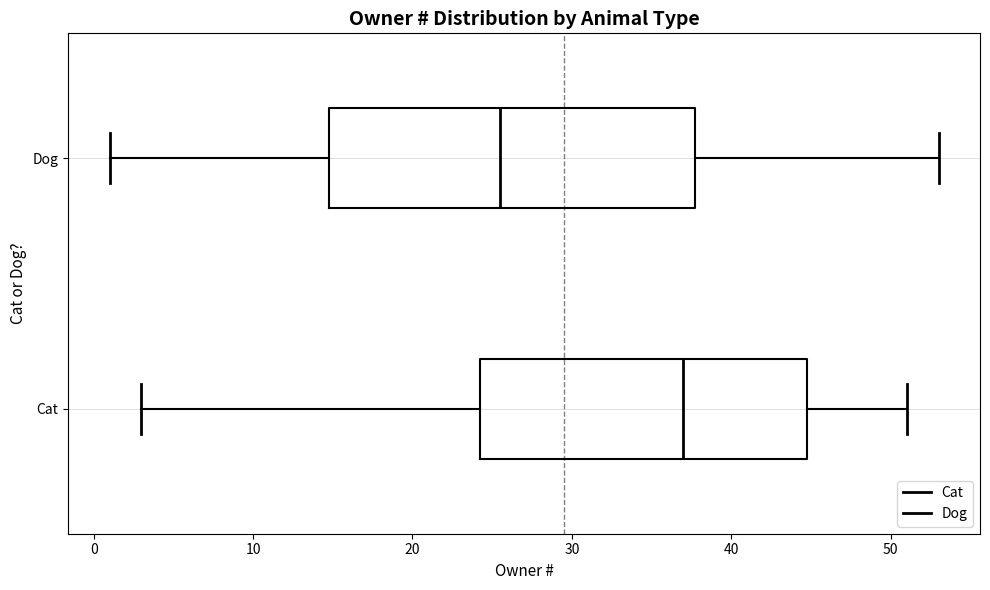

Reading bottom to top, read every box against the x-axis: the position of its median line, the range the box covers, and the ends of its whiskers. The values are not printed on the chart, so give them approximately, as read against the axis.

Cat: median 37, box 24 to 45, whiskers 3 to 51
Dog: median 26, box 15 to 38, whiskers 1 to 53